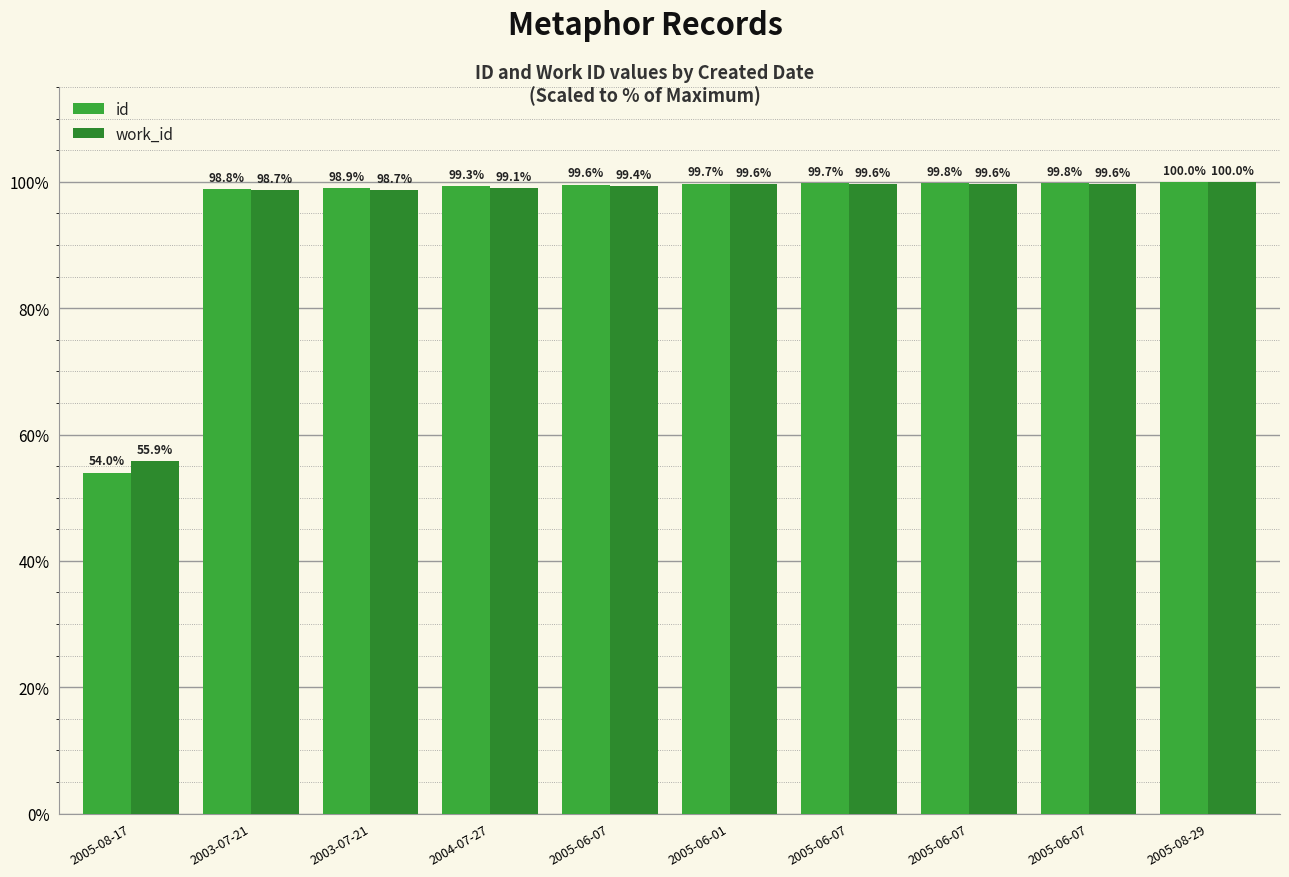

How many groups of bars are there?

10